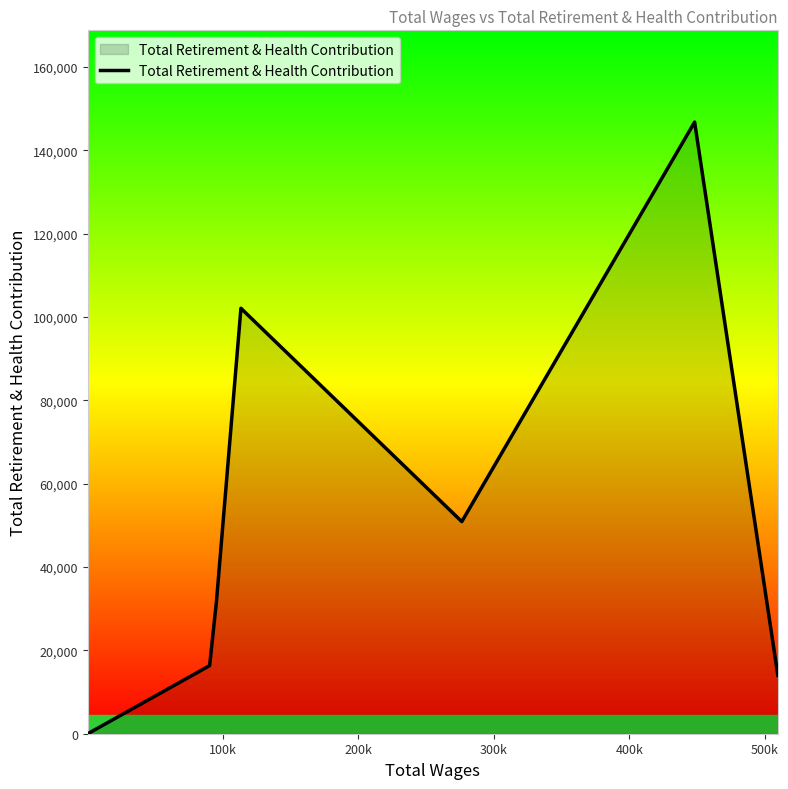

How many values are below 31798?

3